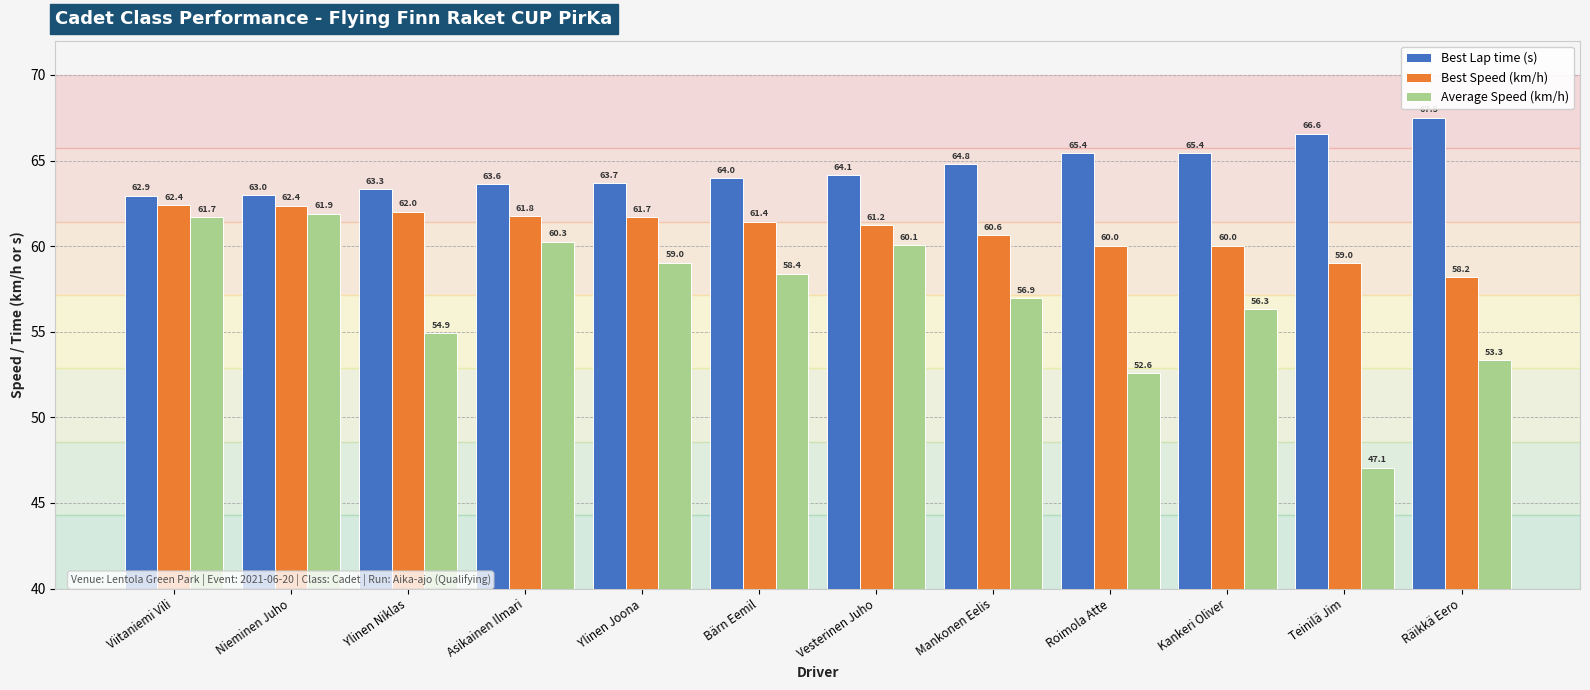

What is the difference between the highest and lowest values at Viitaniemi Vili?

1.2